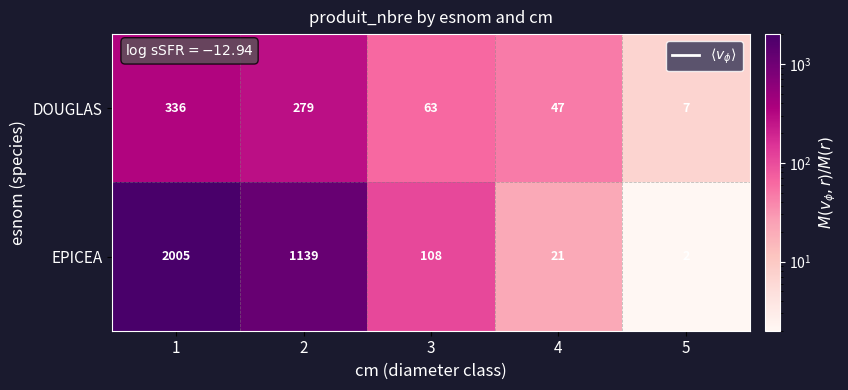

Rank the series at 3 from lowest to highest value.

DOUGLAS, EPICEA